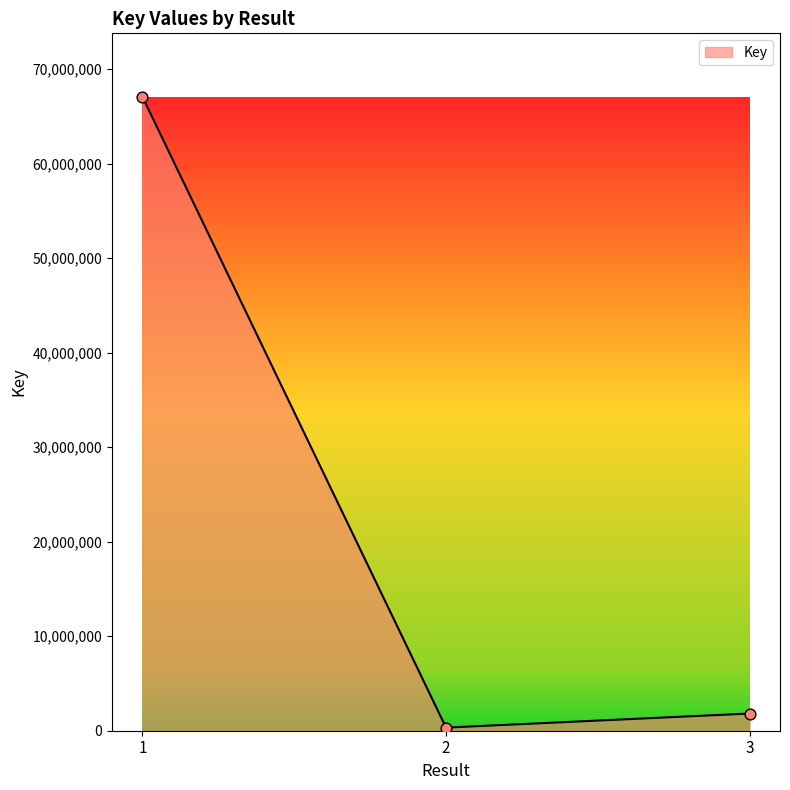

Approximately how many times larger is the value at 1 compared to 2?

203.8